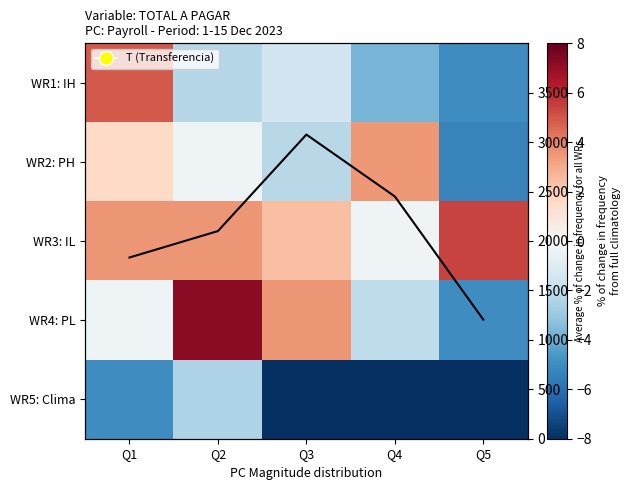

At how many categories does at least one series exceed 2454?

1